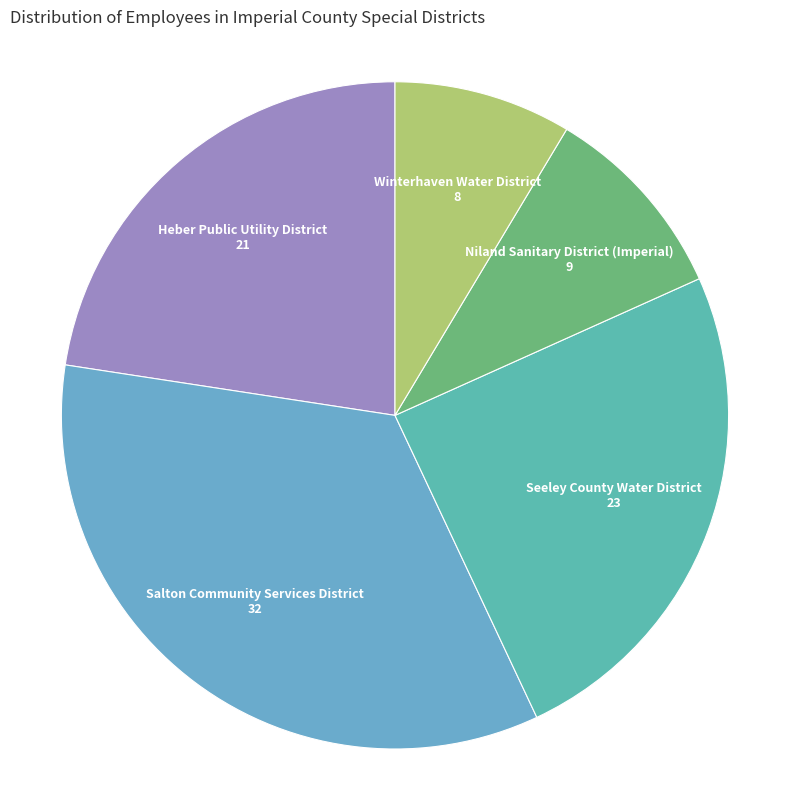

Which category has the biggest portion of the pie?

Salton Community Services District